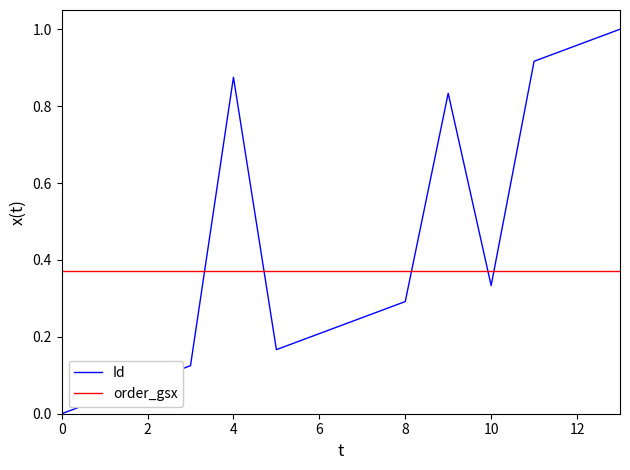

Which series has the widest spread of values?

Id